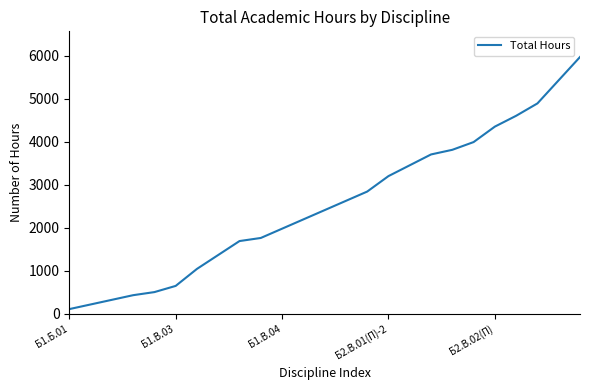

What is the difference between the maximum and minimum values?

5868